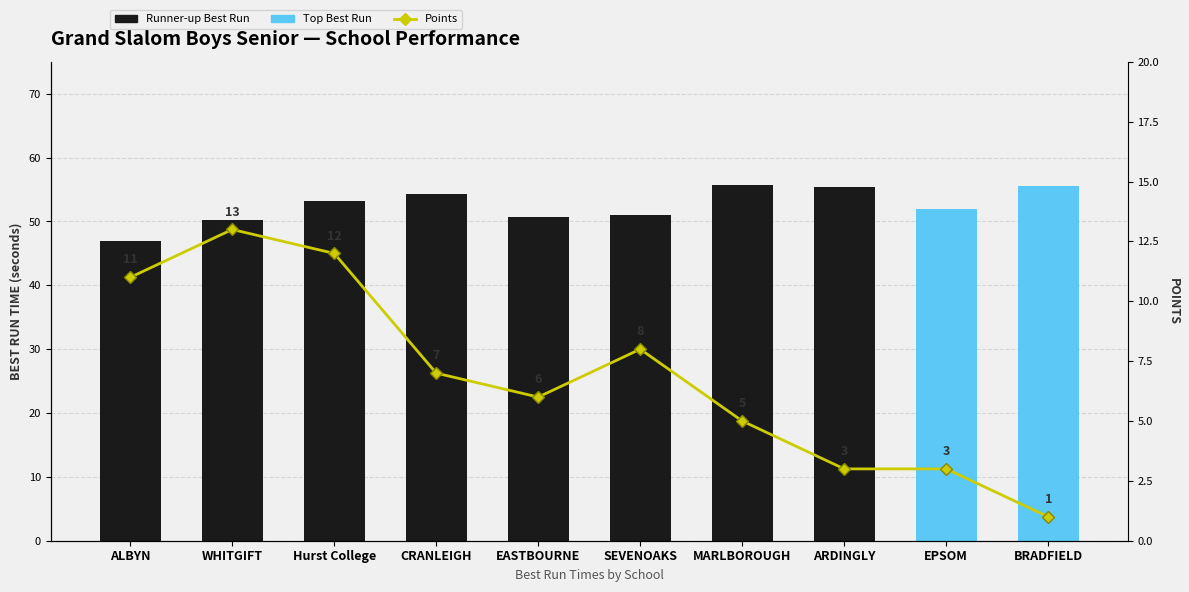

Rank the series at Hurst College from lowest to highest value.

Best Run Time, Points, Runner-up Best Run